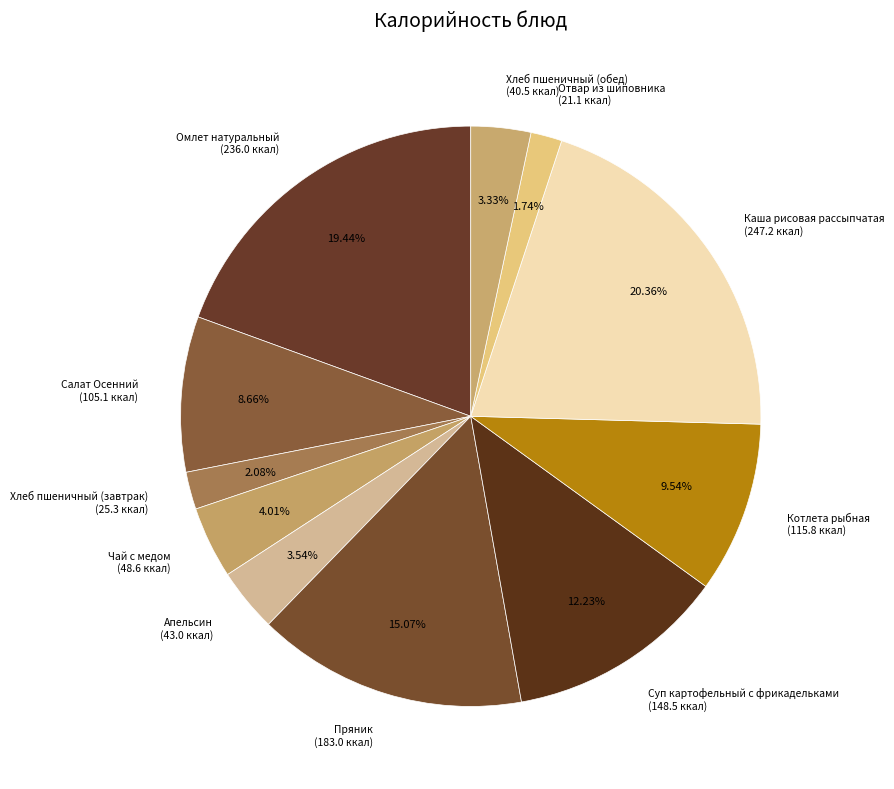

Between Суп картофельный с фрикадельками (148.5 ккал) and Салат Осенний (105.1 ккал), which is larger?

Суп картофельный с фрикадельками (148.5 ккал)